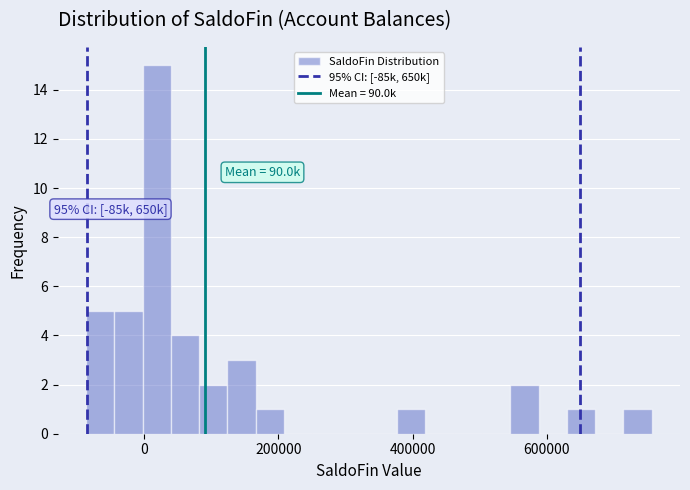

Read against the x-axis, roughly where is the centre of the tallest bar?

20000